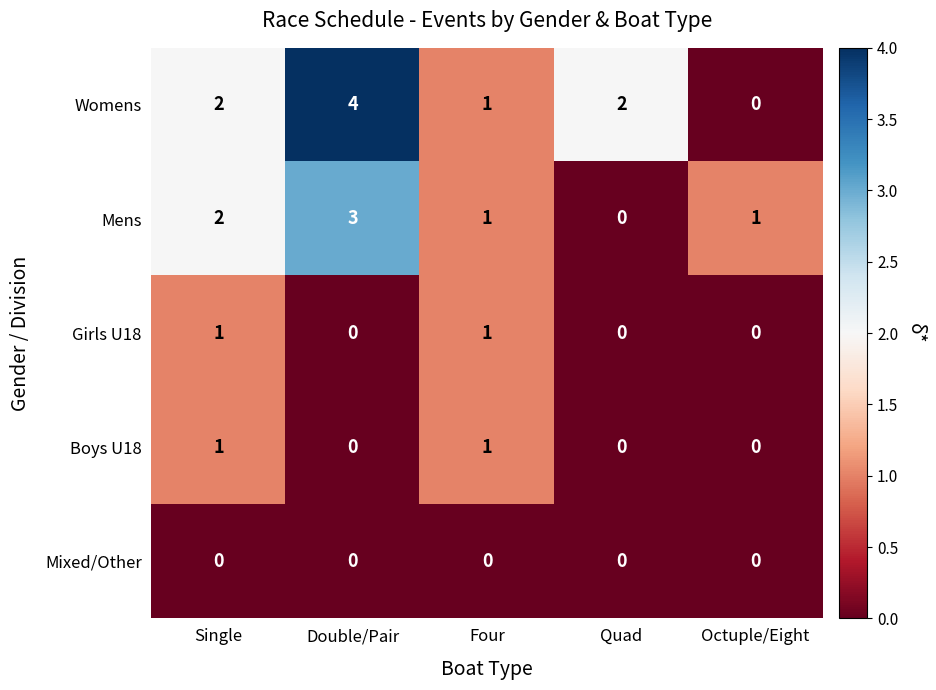

At which category is the sum across all series the highest?

Double/Pair